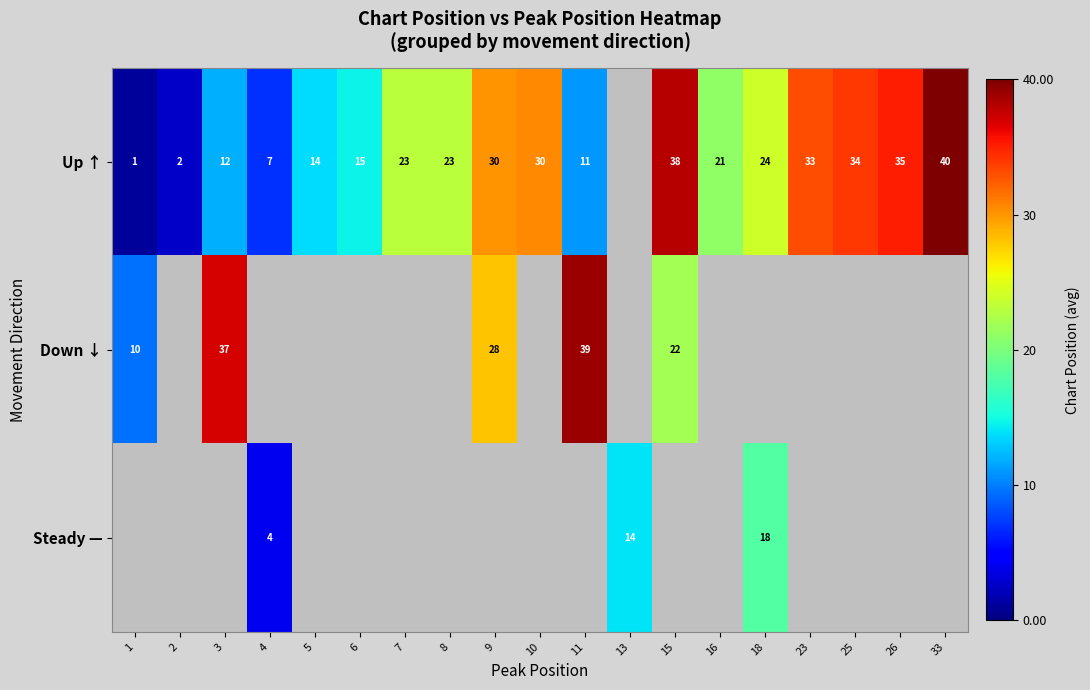

What is the difference between the Up ↑ values at 2 and 33?

38